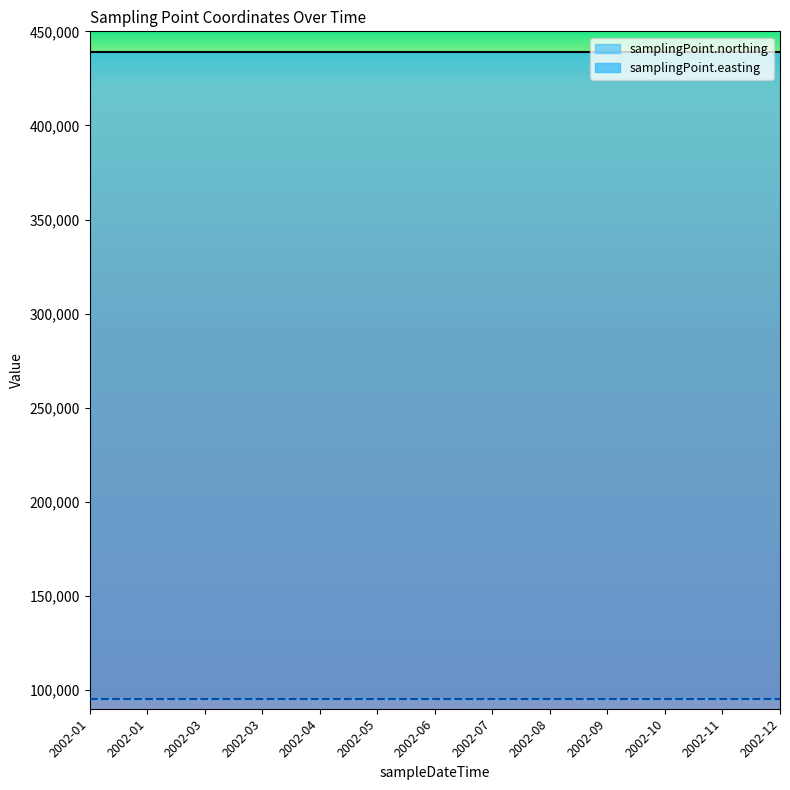

What is the sum of the samplingPoint.northing values at 2002-10 and 2002-11?

10500